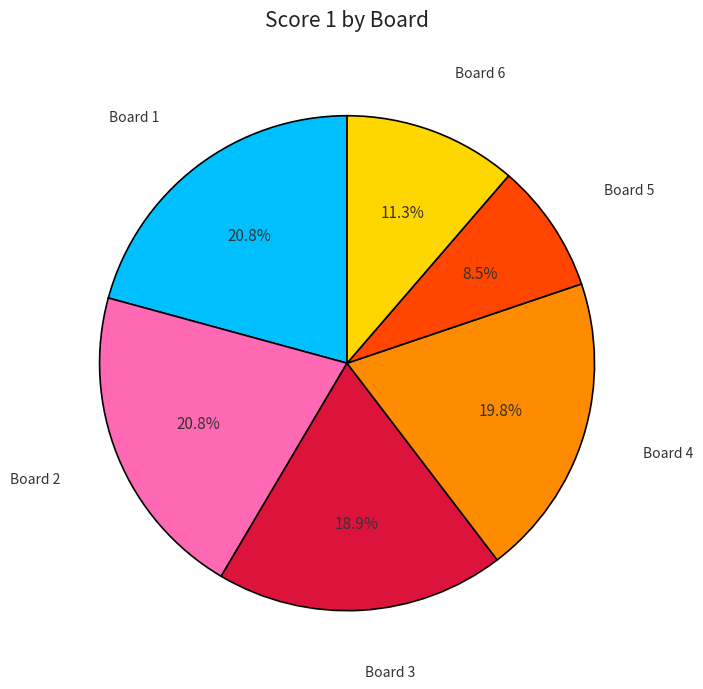

Is there any slice that represents more than half of the pie?

No